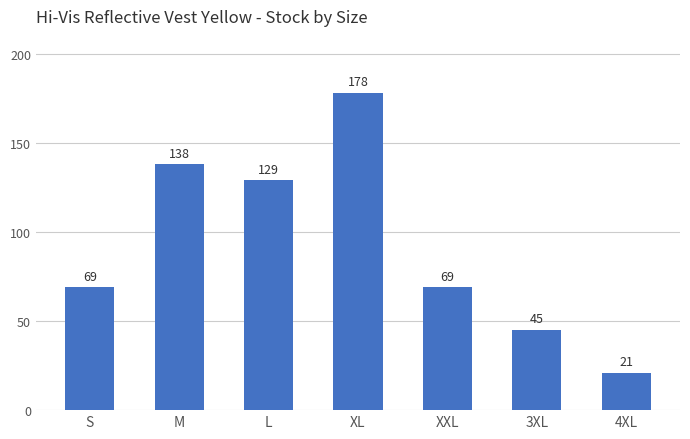

What value does the data have at M?

138